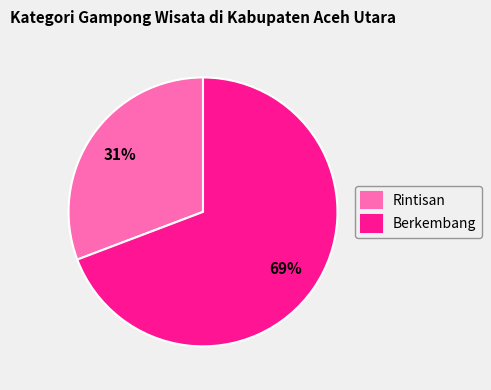

Does any single category account for the majority?

Yes